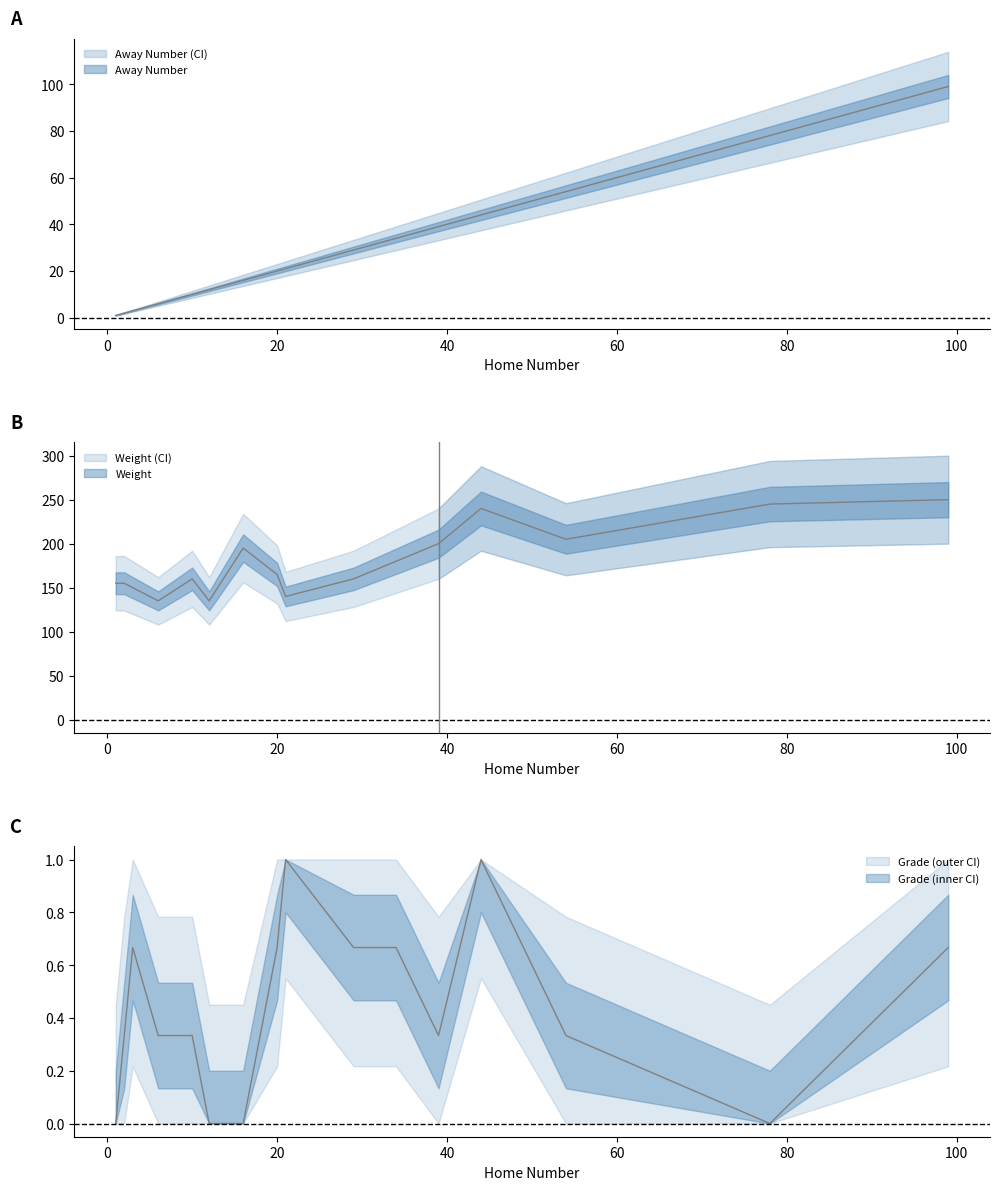

Count the Grade values in the range 0 to 1.

16